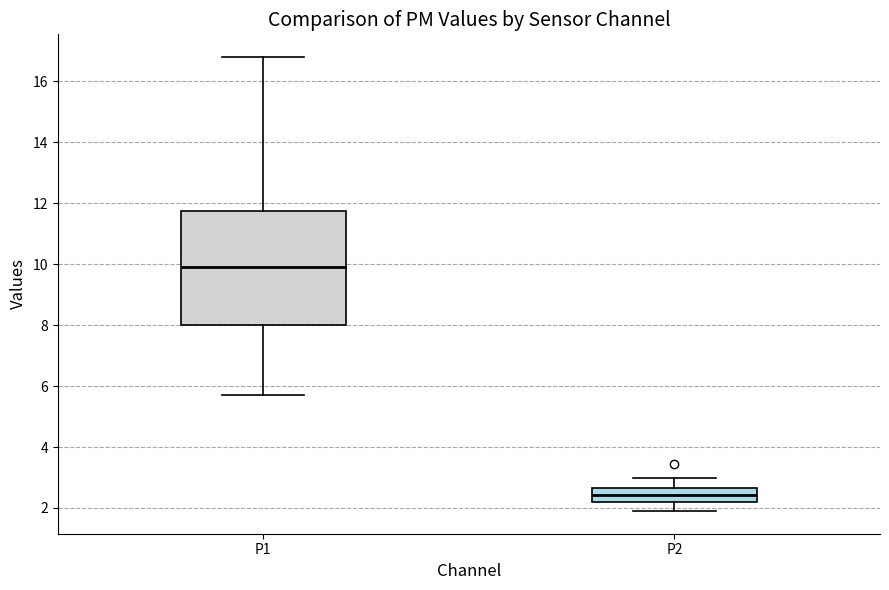

Which box has the lowest median line?

P2